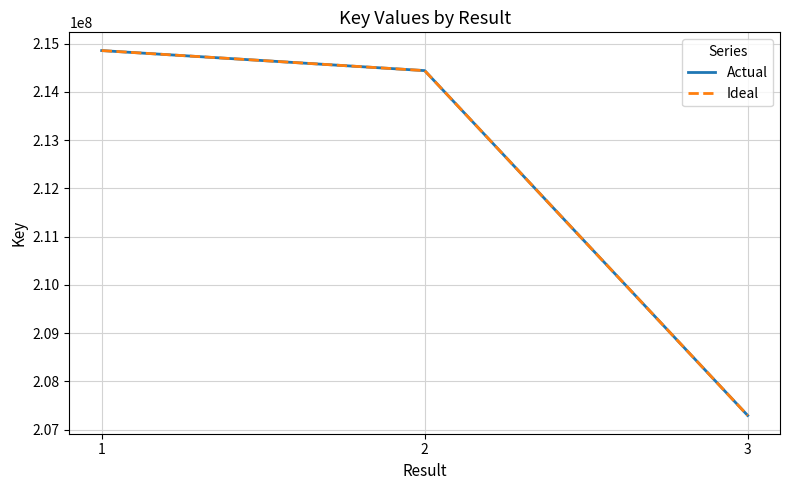

What is the difference between the maximum and second lowest values in the Ideal series?

415405